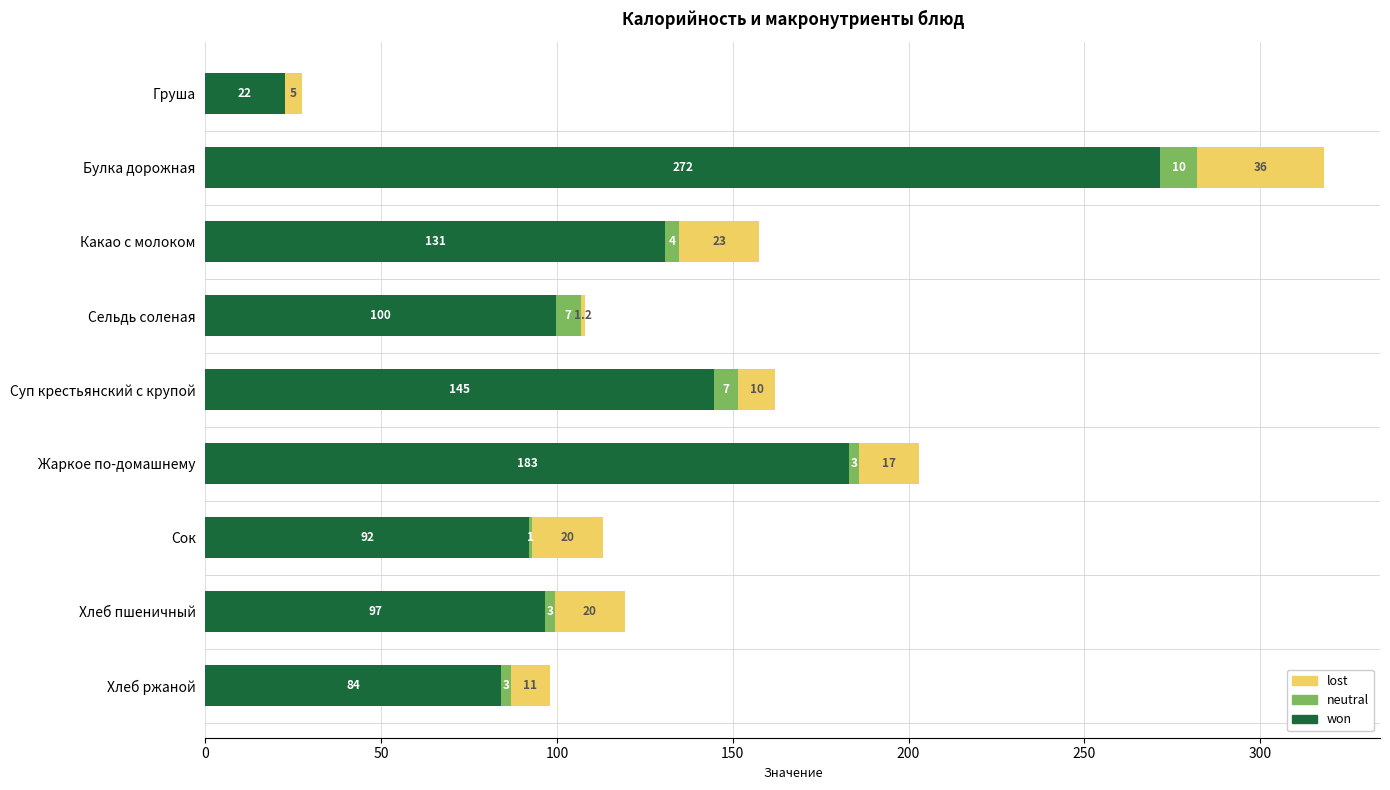

Read the won value at Сок.

92.0